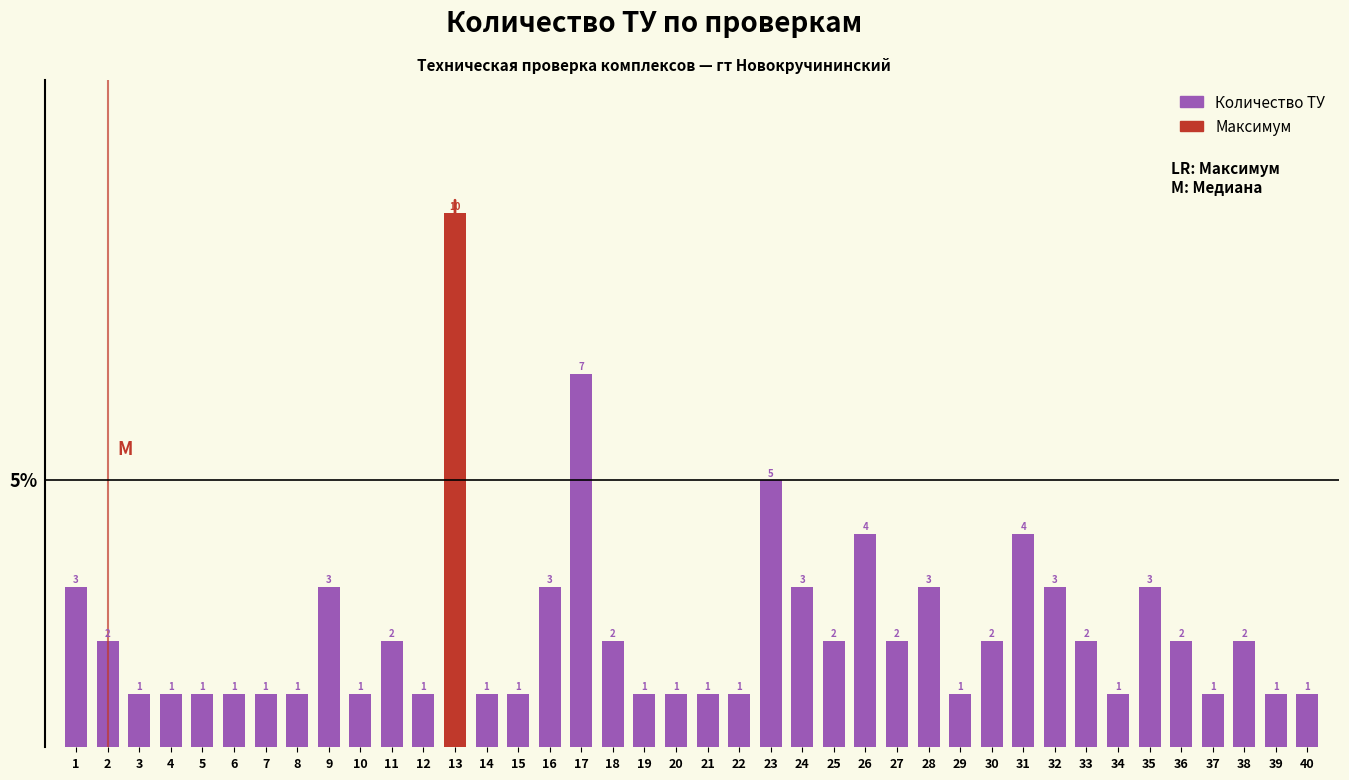

Reading right to left, what are all the values shown in this chart?

1	1	2	1	2	3	1	2	3	4	2	1	3	2	4	2	3	5	1	1	1	1	2	7	3	1	1	10	1	2	1	3	1	1	1	1	1	1	2	3